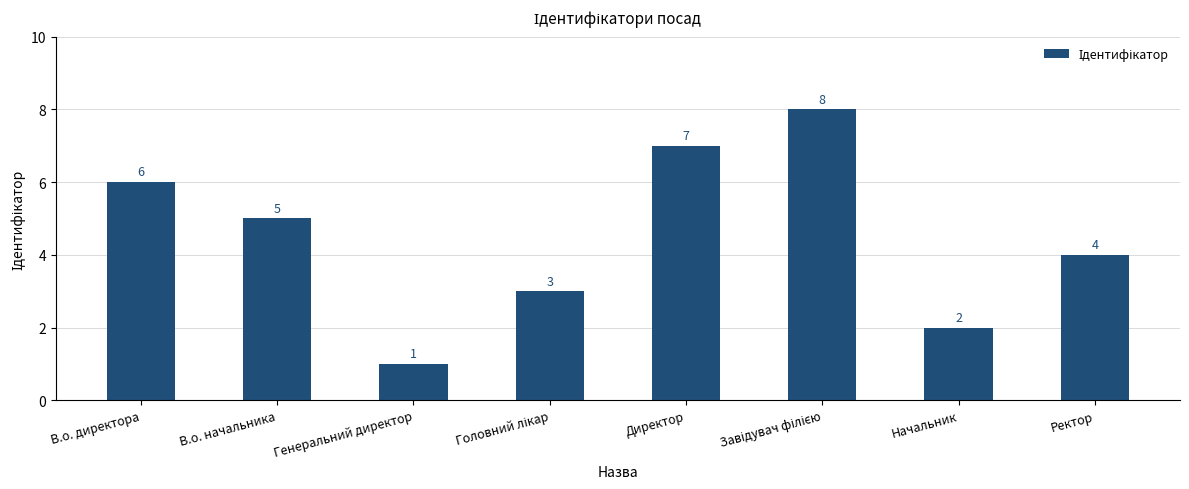

What is the value of the 4th bar from the left?

3